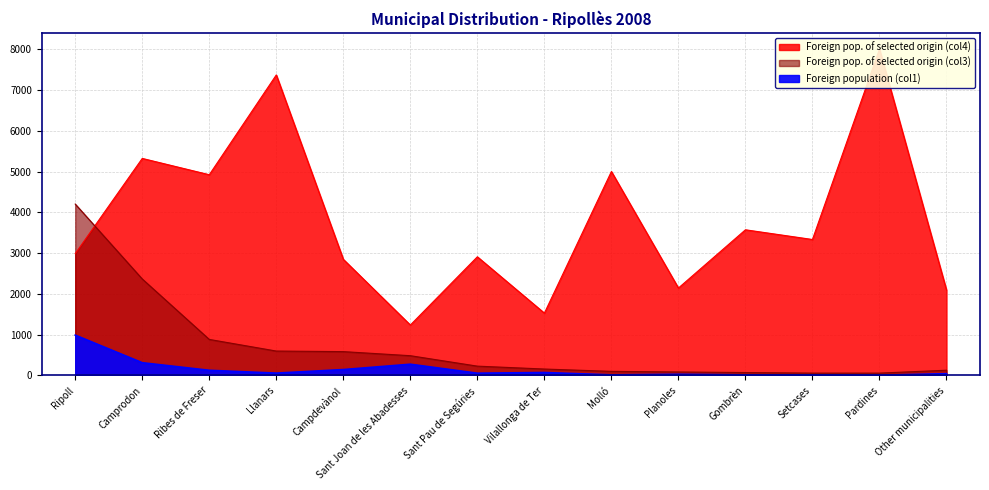

Is the value of Foreign pop. of selected origin (col3) at Campdevànol greater than the value of Foreign population (col1) at Other municipalities?

Yes